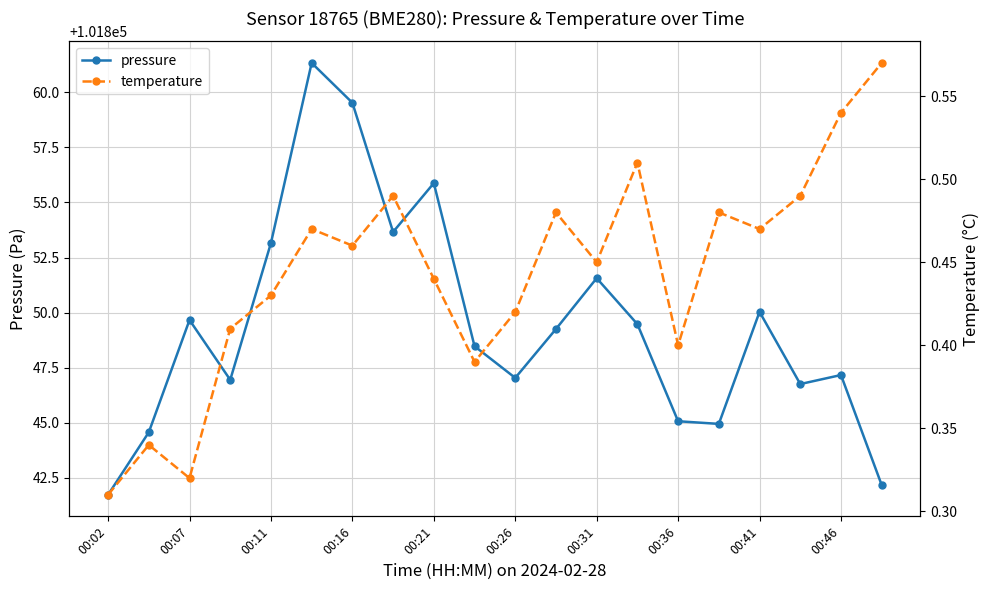

Rank the series by their maximum value, from lowest to highest.

temperature, pressure